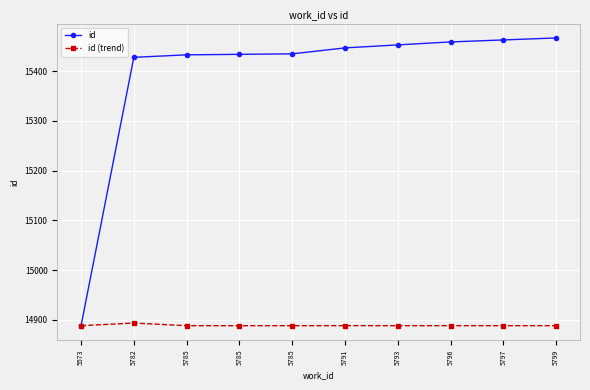

What are all the series names shown in the legend?

id, id (trend)